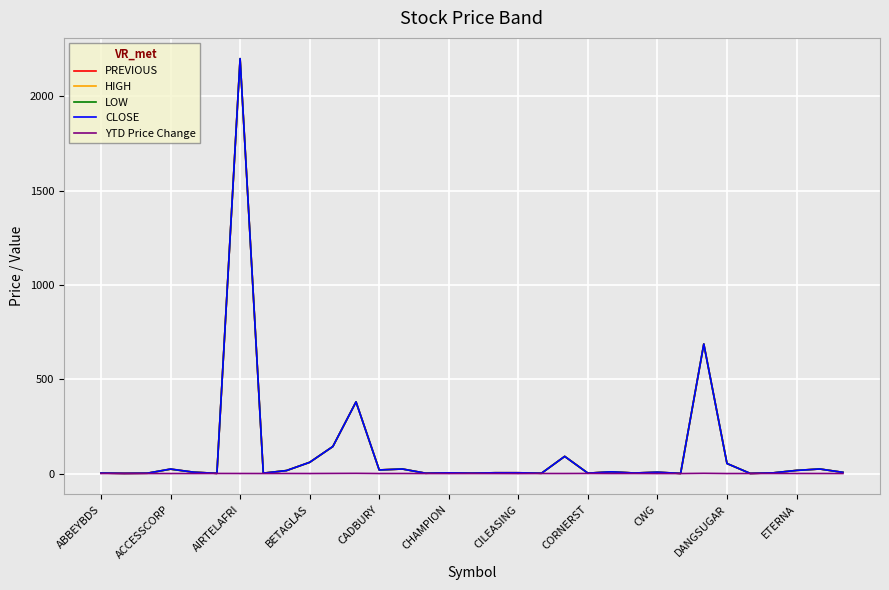

What is the highest value of the CLOSE series?

2200.0